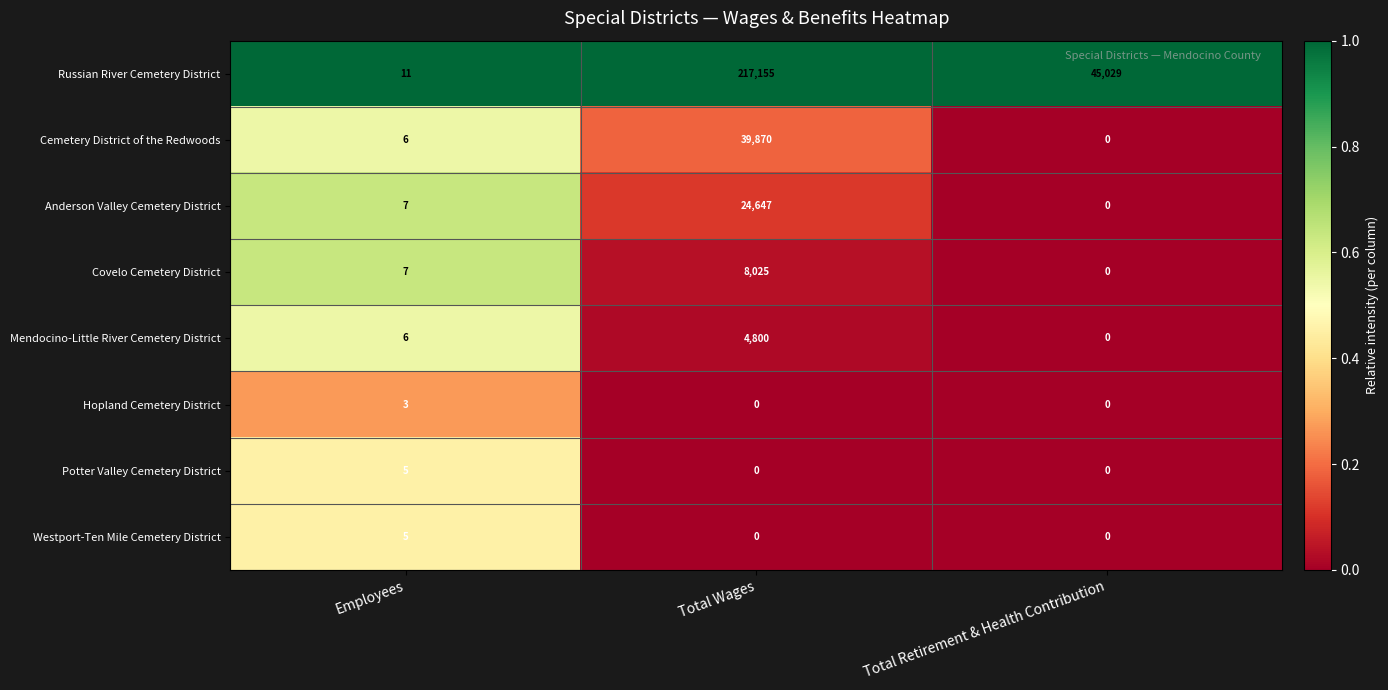

Reading left to right, extract all data points from this chart.

Russian River Cemetery District: Employees=11	Total Wages=217155	Total Retirement & Health Contribution=45029
Cemetery District of the Redwoods: Employees=6	Total Wages=39870	Total Retirement & Health Contribution=0
Anderson Valley Cemetery District: Employees=7	Total Wages=24647	Total Retirement & Health Contribution=0
Covelo Cemetery District: Employees=7	Total Wages=8025	Total Retirement & Health Contribution=0
Mendocino-Little River Cemetery District: Employees=6	Total Wages=4800	Total Retirement & Health Contribution=0
Hopland Cemetery District: Employees=3	Total Wages=0	Total Retirement & Health Contribution=0
Potter Valley Cemetery District: Employees=5	Total Wages=0	Total Retirement & Health Contribution=0
Westport-Ten Mile Cemetery District: Employees=5	Total Wages=0	Total Retirement & Health Contribution=0